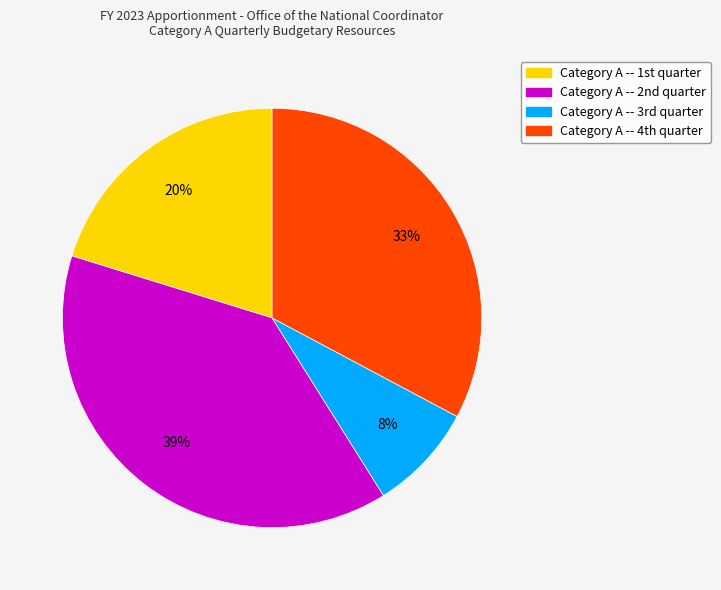

How many segments does this pie chart have?

4